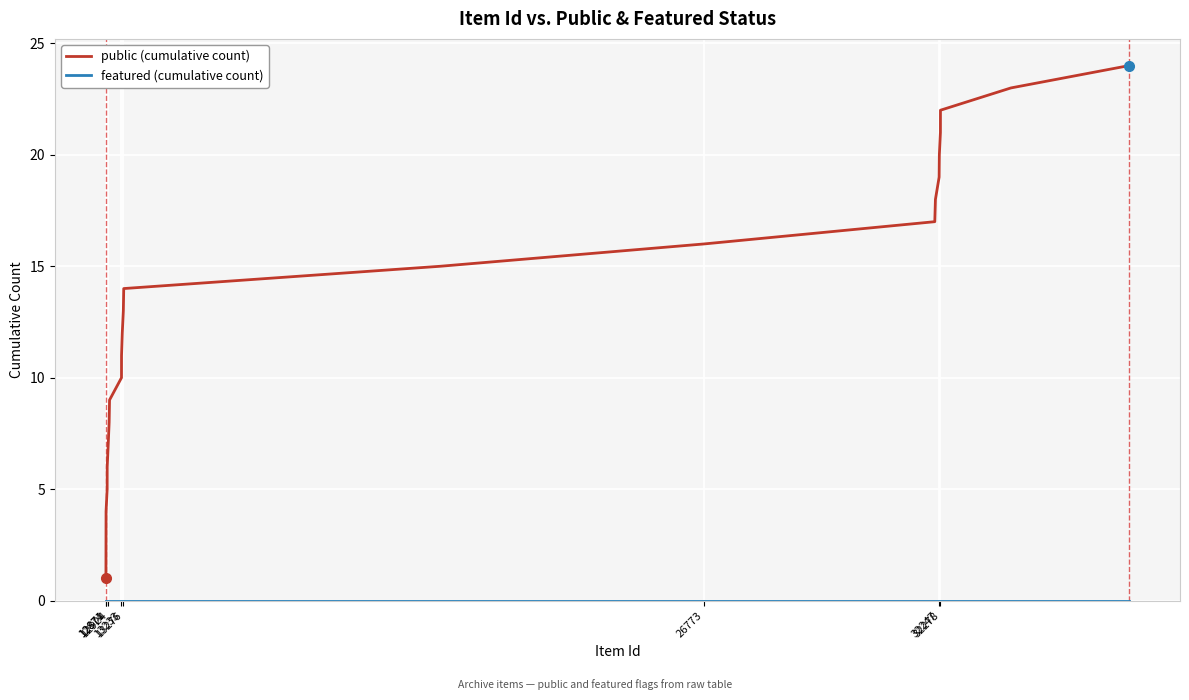

What is the greatest value displayed?

24